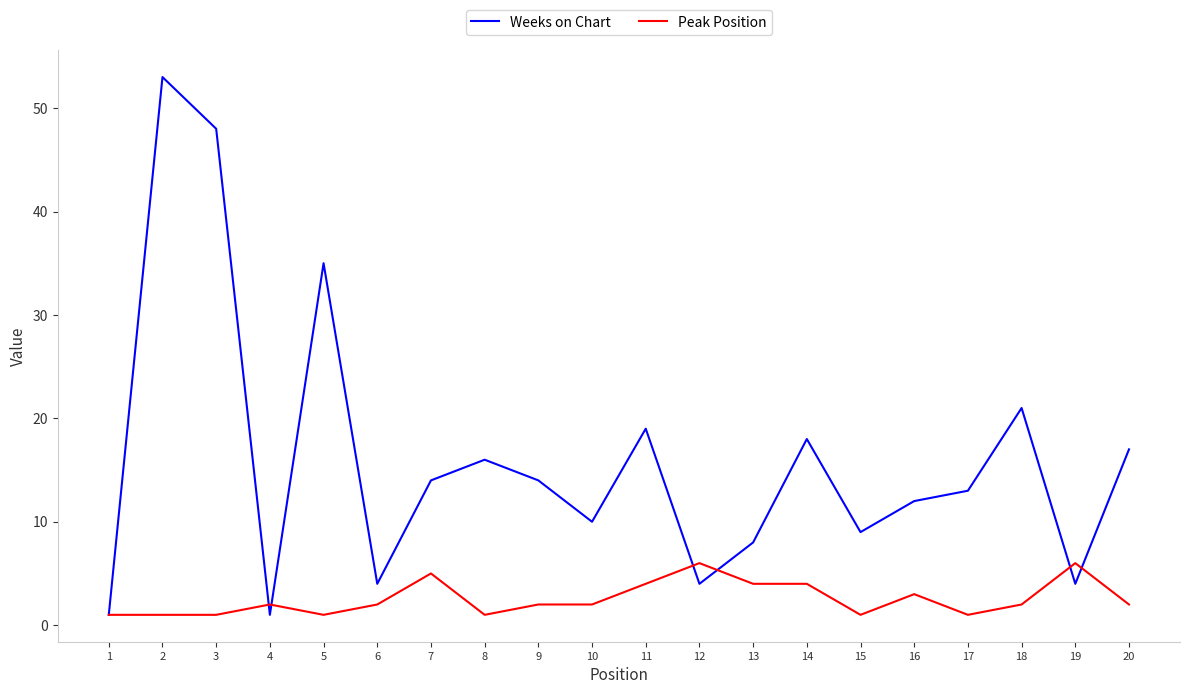

Which series has the largest range (max minus min)?

Weeks on Chart